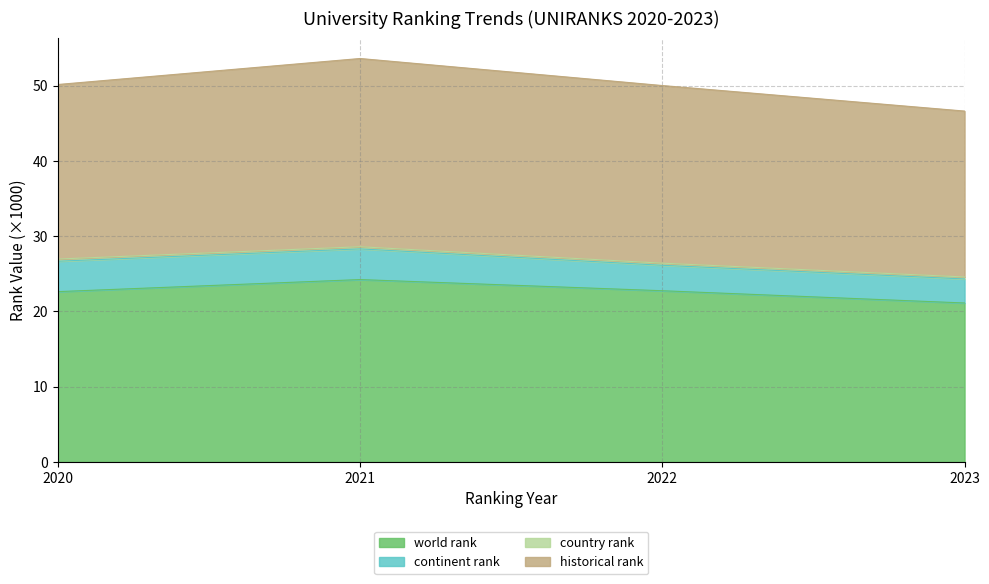

Which has a higher value, 2023 or 2021?

2021